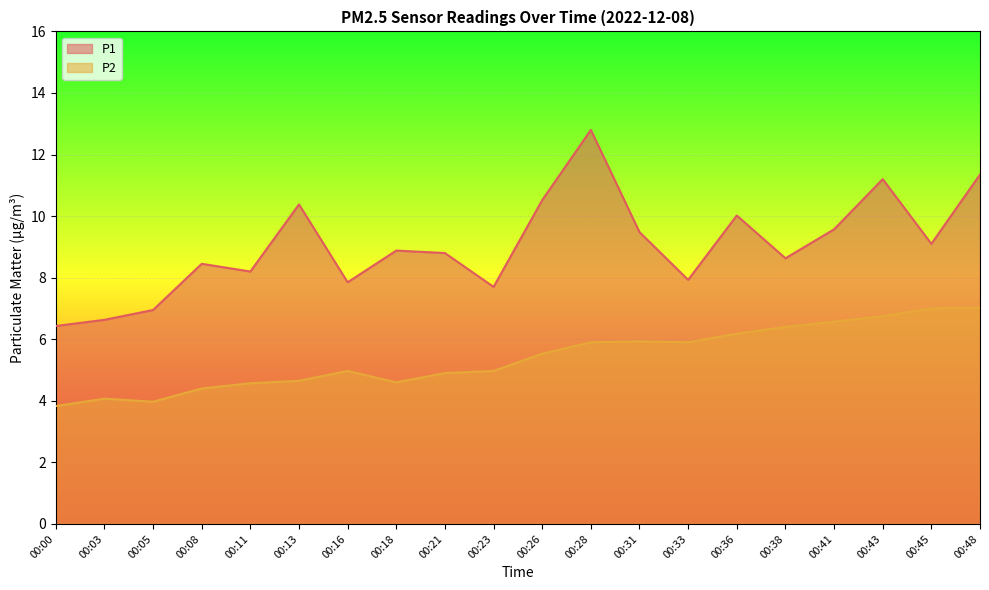

Which has a higher value, 00:05 or 00:48?

00:48